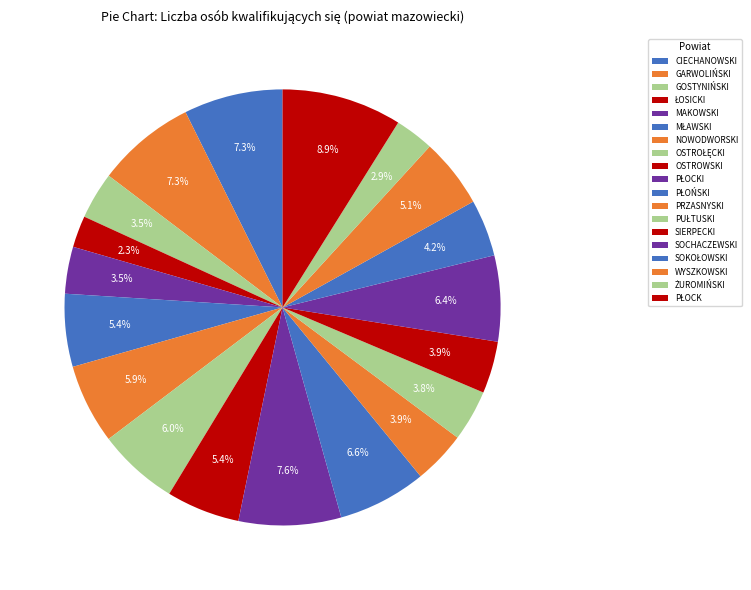

Which category has the biggest portion of the pie?

PŁOCK